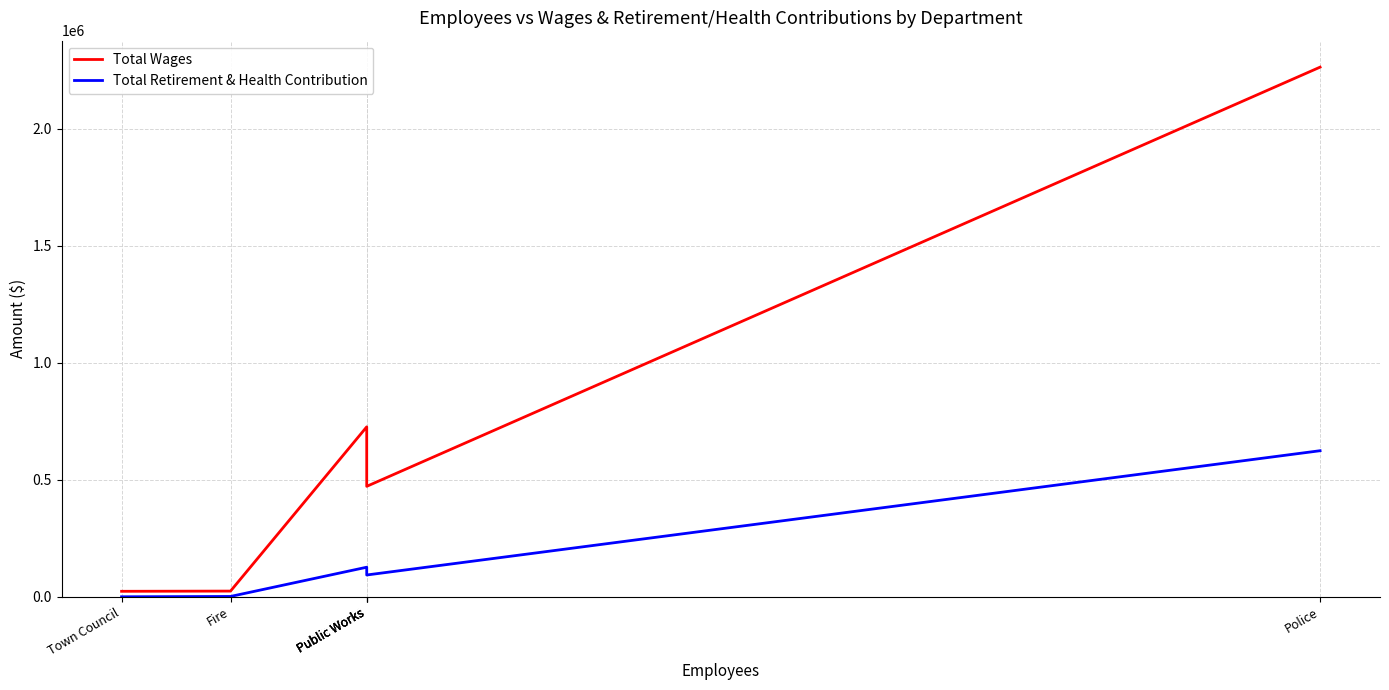

At how many categories does at least one series exceed 1562653?

1